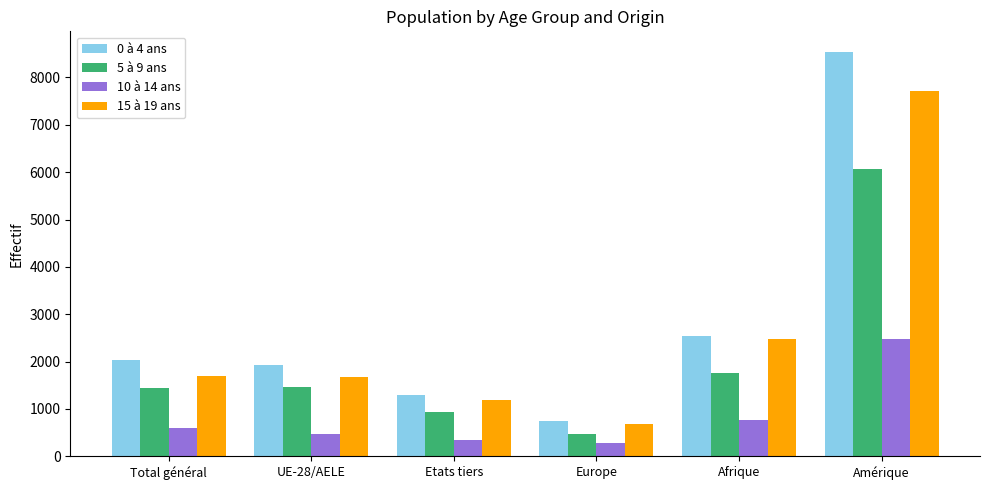

List the series in order of their peak value, lowest first.

10 à 14 ans, 5 à 9 ans, 15 à 19 ans, 0 à 4 ans